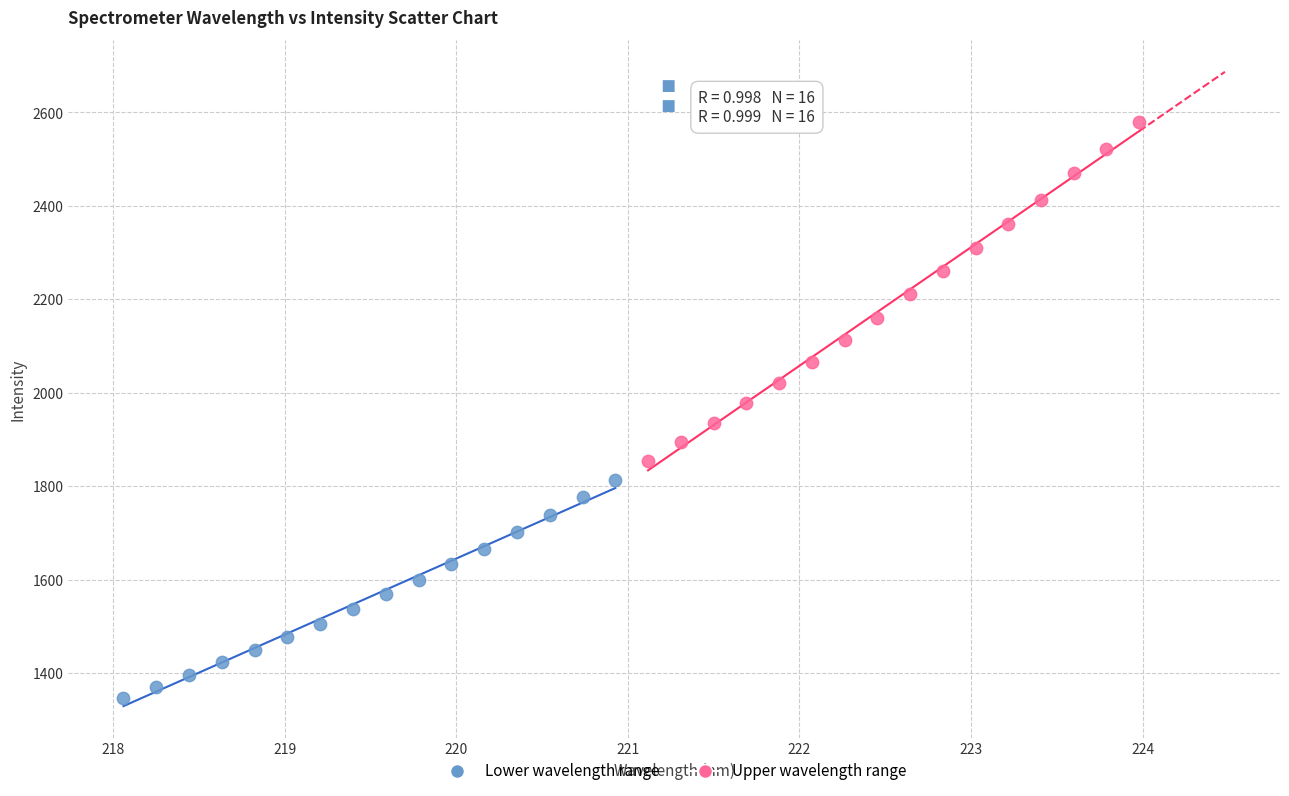

Which series reaches the maximum Y coordinate?

Upper wavelength range